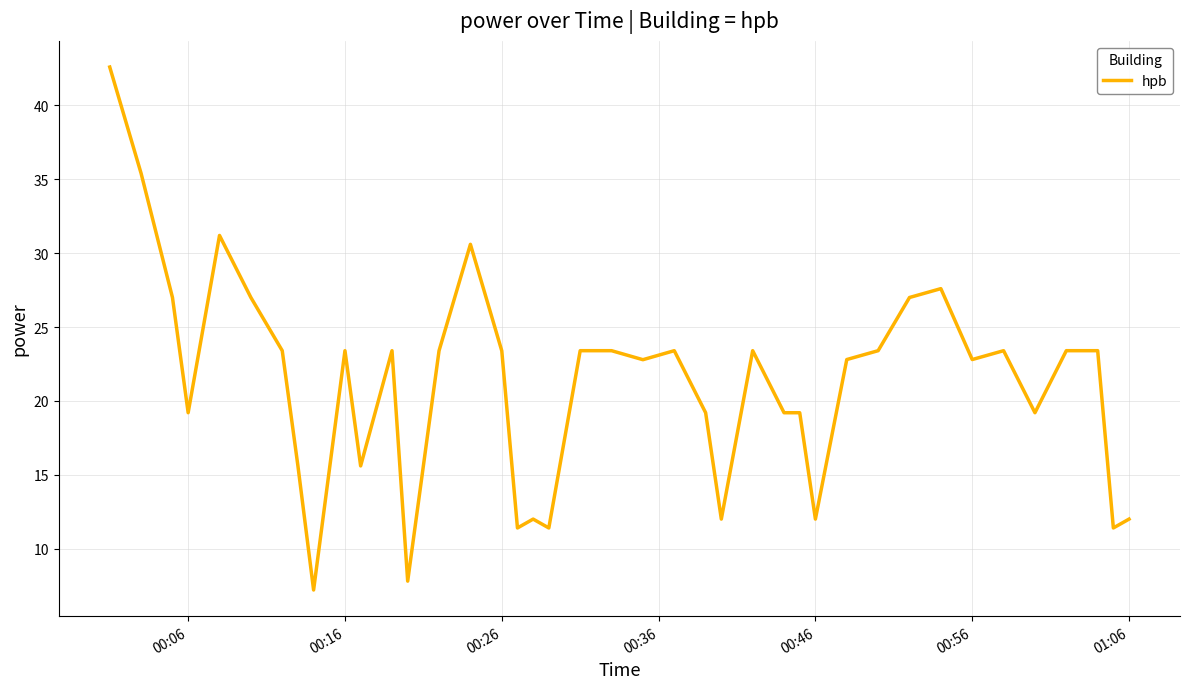

What is the greatest value displayed?

42.6